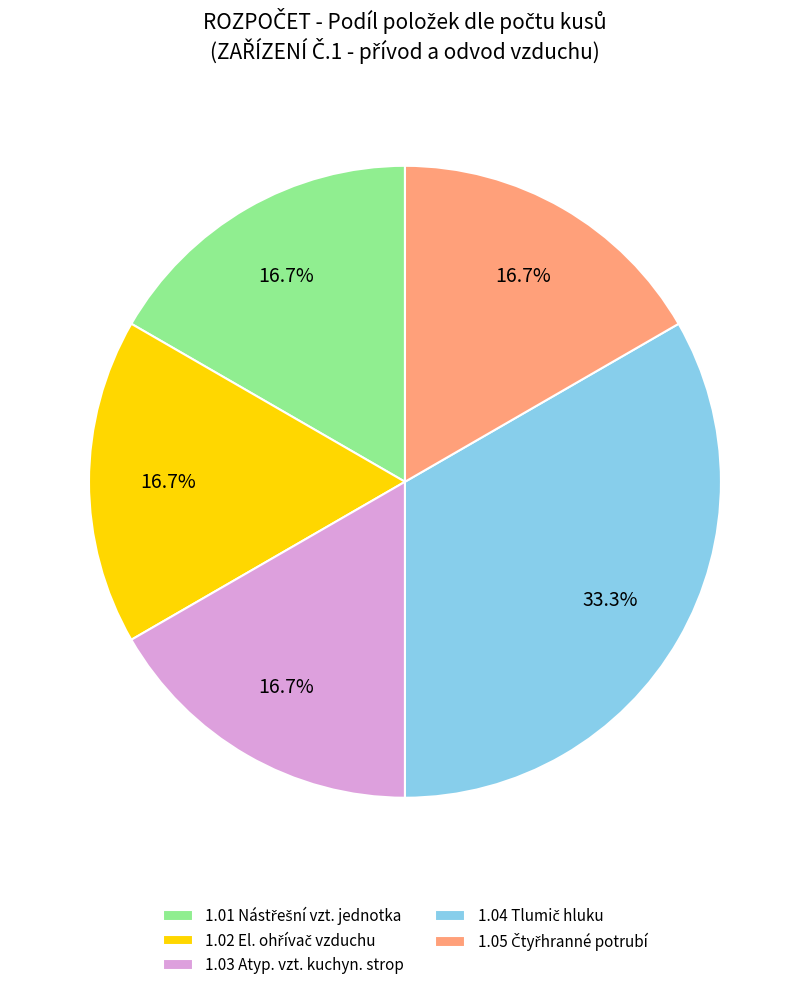

Is there any slice that represents more than half of the pie?

No